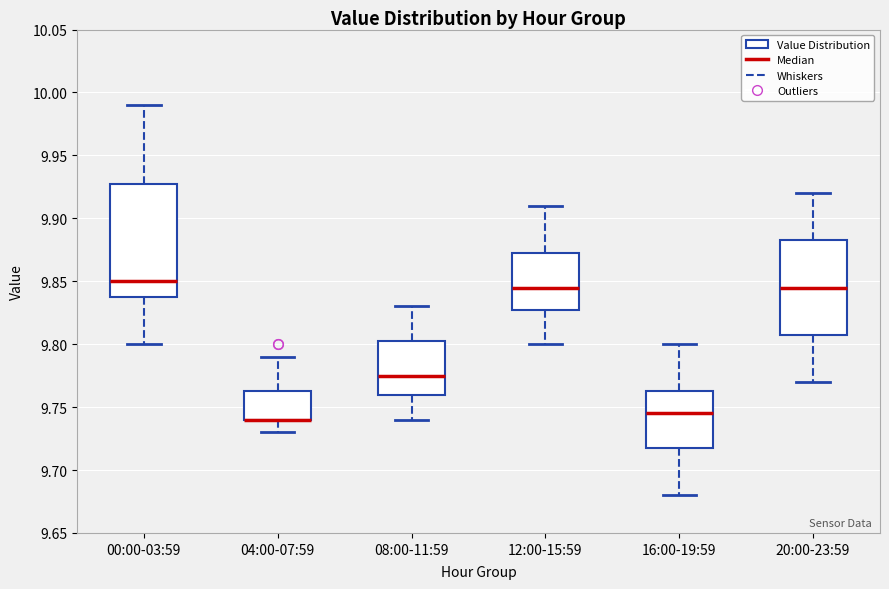

Reading left to right, read every box against the y-axis: the position of its median line, the range the box covers, and the ends of its whiskers. The values are not printed on the chart, so give them approximately, as read against the axis.

00:00-03:59: median 9.850, box 9.840 to 9.930, whiskers 9.800 to 9.990
04:00-07:59: median 9.740 (drawn on the box's lower edge), box 9.740 to 9.765, whiskers 9.730 to 9.790
08:00-11:59: median 9.775, box 9.760 to 9.805, whiskers 9.740 to 9.830
12:00-15:59: median 9.845, box 9.830 to 9.875, whiskers 9.800 to 9.910
16:00-19:59: median 9.745, box 9.720 to 9.765, whiskers 9.680 to 9.800
20:00-23:59: median 9.845, box 9.810 to 9.885, whiskers 9.770 to 9.920